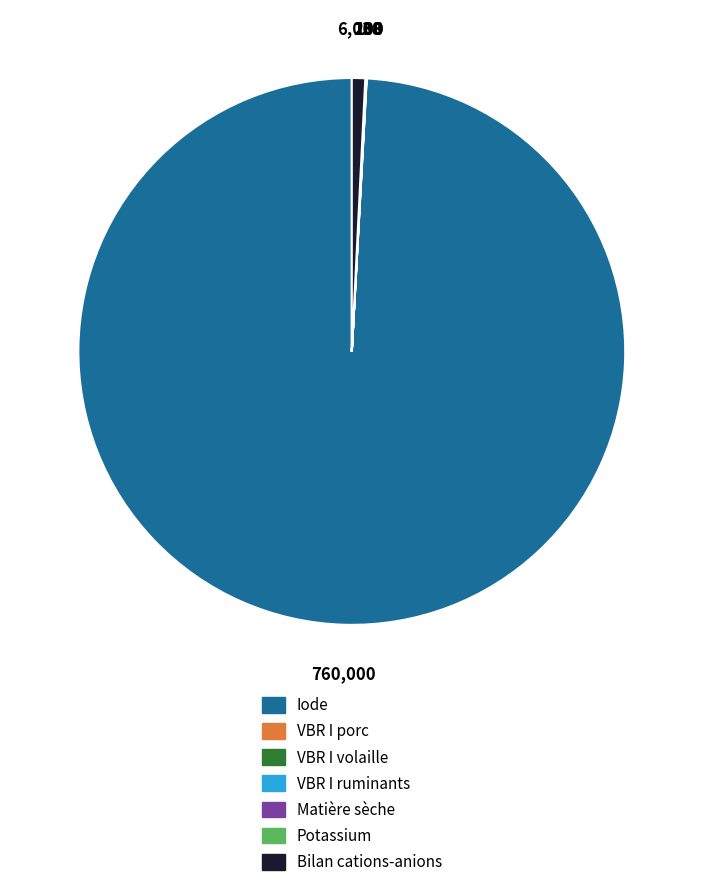

Which category has the biggest portion of the pie?

Iode